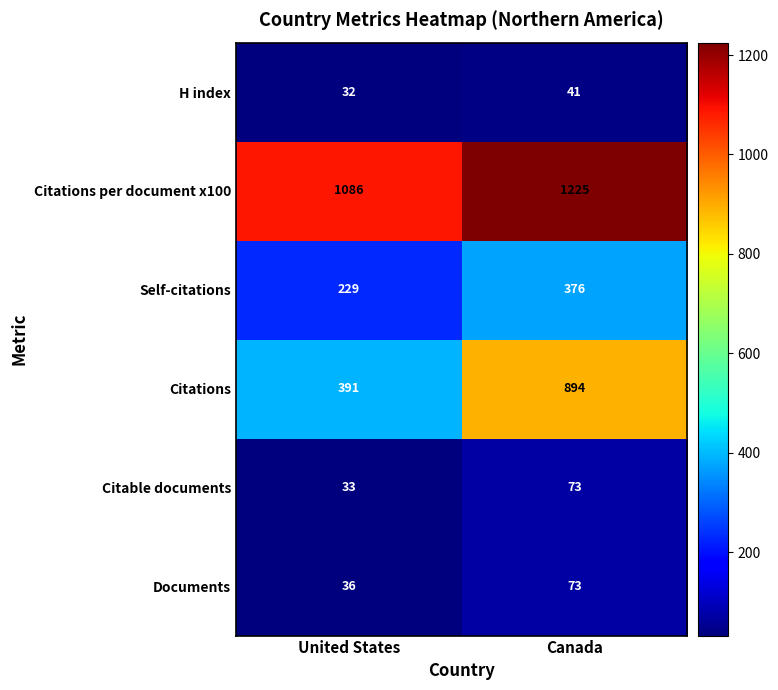

At United States, list the series in order from largest to smallest.

Citations per document x100, Citations, Self-citations, Documents, Citable documents, H index